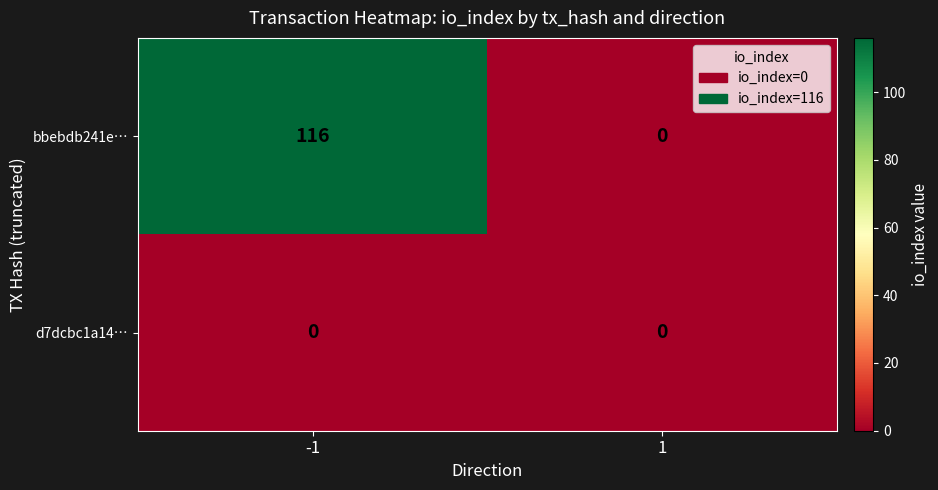

Between -1 and 1, which series saw the biggest shift?

bbebdb241e…